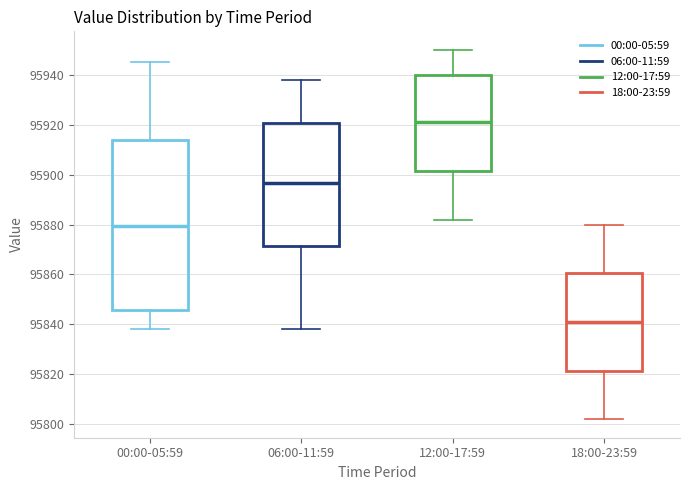

Reading left to right, read every box against the y-axis: the position of its median line, the range the box covers, and the ends of its whiskers. The values are not printed on the chart, so give them approximately, as read against the axis.

00:00-05:59: median 95880, box 95846 to 95914, whiskers 95838 to 95946
06:00-11:59: median 95896, box 95872 to 95920, whiskers 95838 to 95938
12:00-17:59: median 95922, box 95902 to 95940, whiskers 95882 to 95950
18:00-23:59: median 95842, box 95822 to 95860, whiskers 95802 to 95880